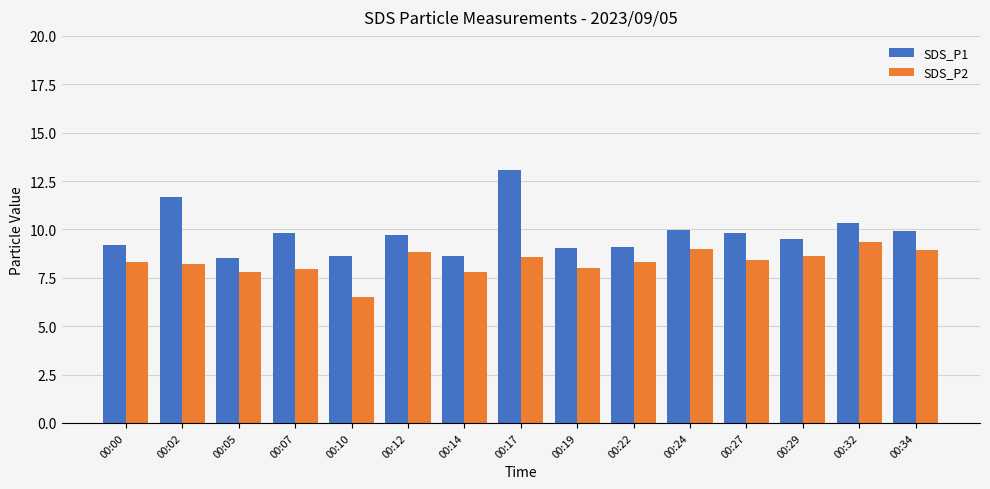

What is the sum of all SDS_P1 values?

146.9